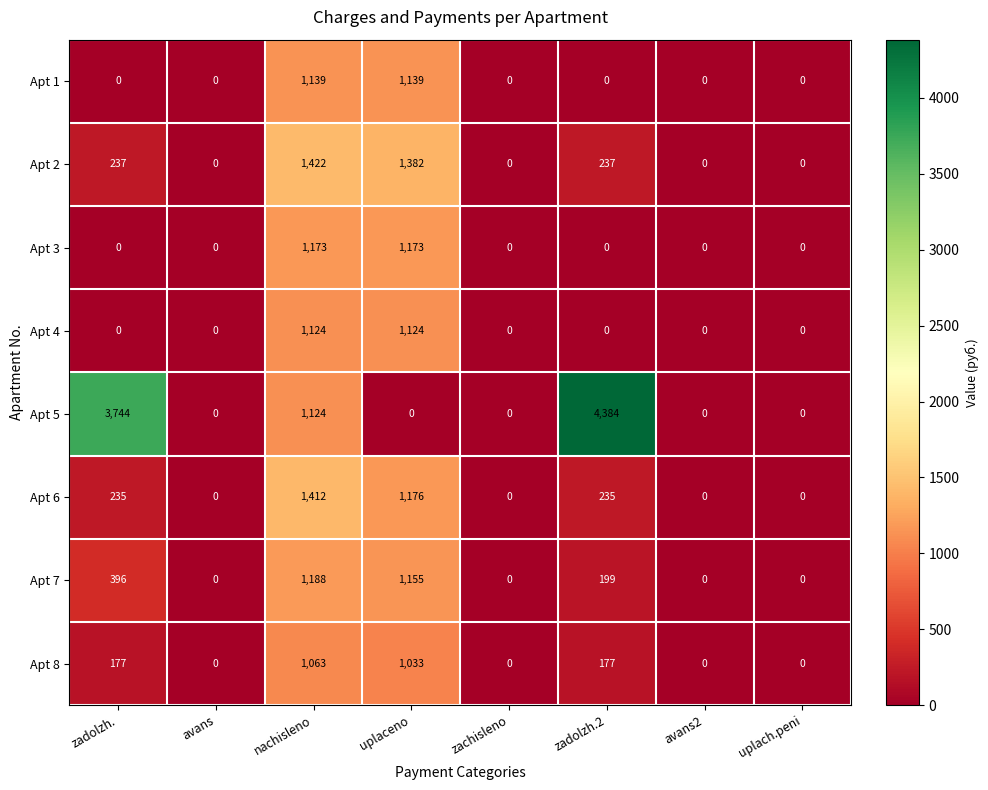

The Apt 3 series shows 682 at avans2. True or false?

False